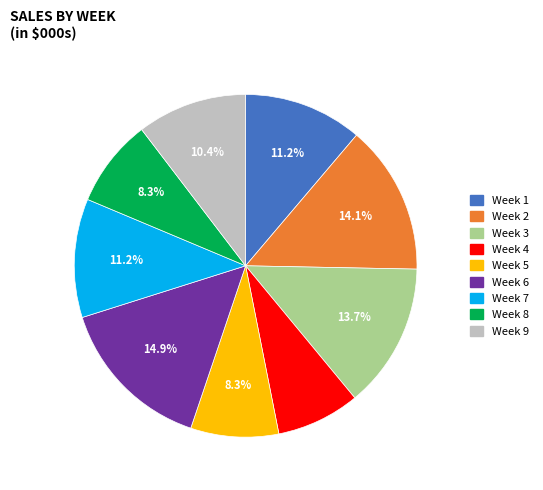

How many segments does this pie chart have?

9